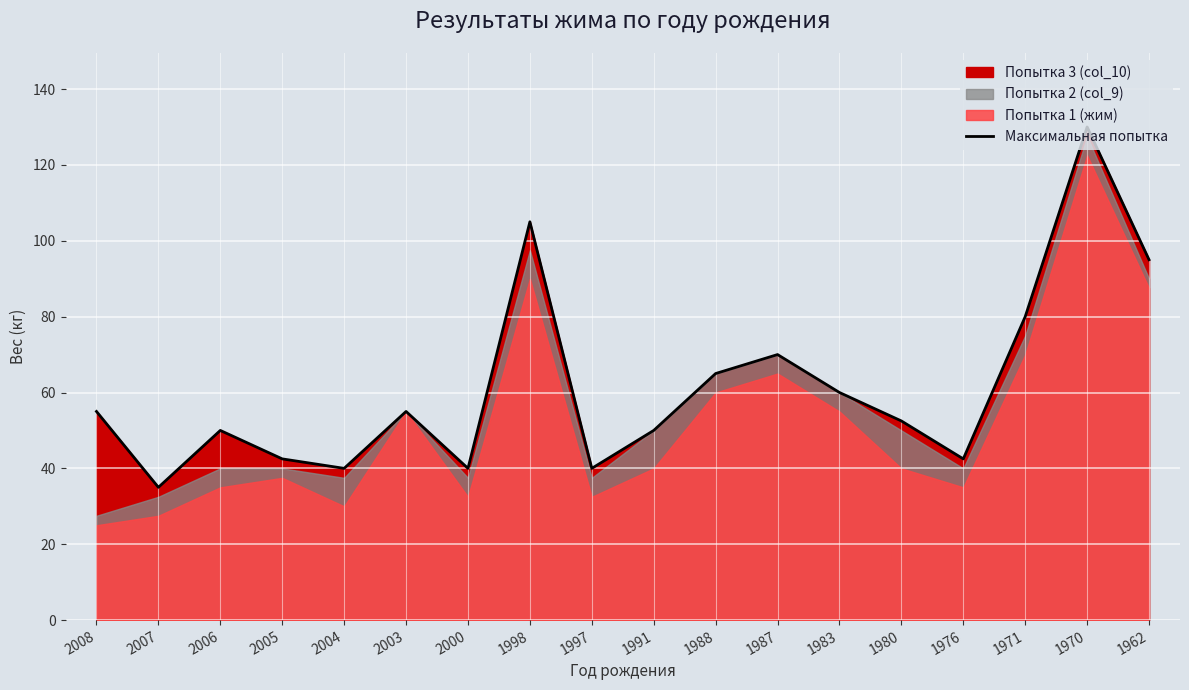

List the labels in order of value, smallest first.

2007, 2004, 2000, 1997, 2005, 1976, 2006, 1991, 1980, 2008, 2003, 1983, 1988, 1987, 1971, 1962, 1998, 1970